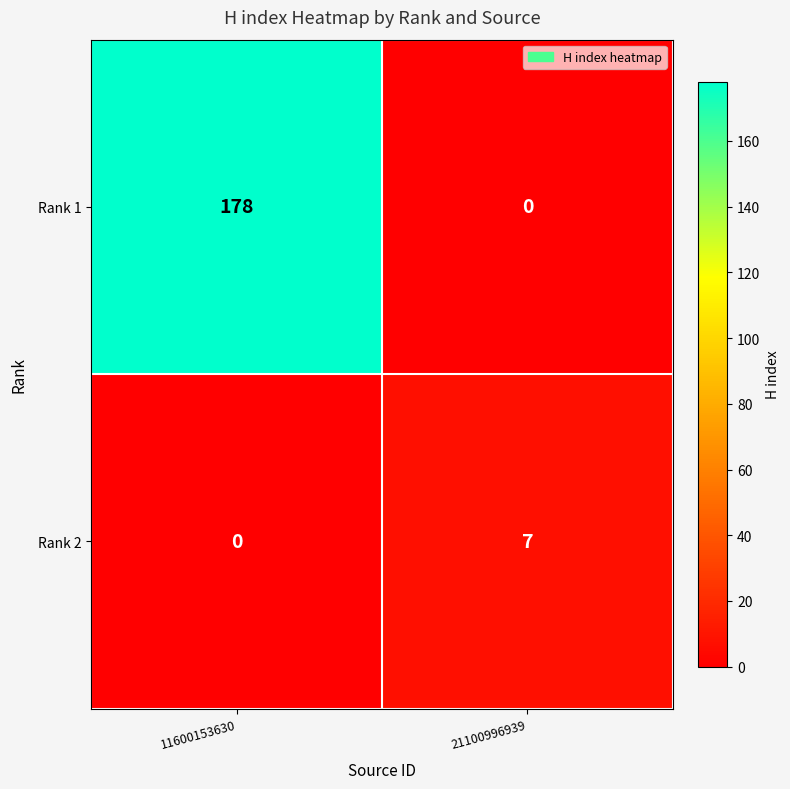

Which label corresponds to the largest value in the chart?

11600153630